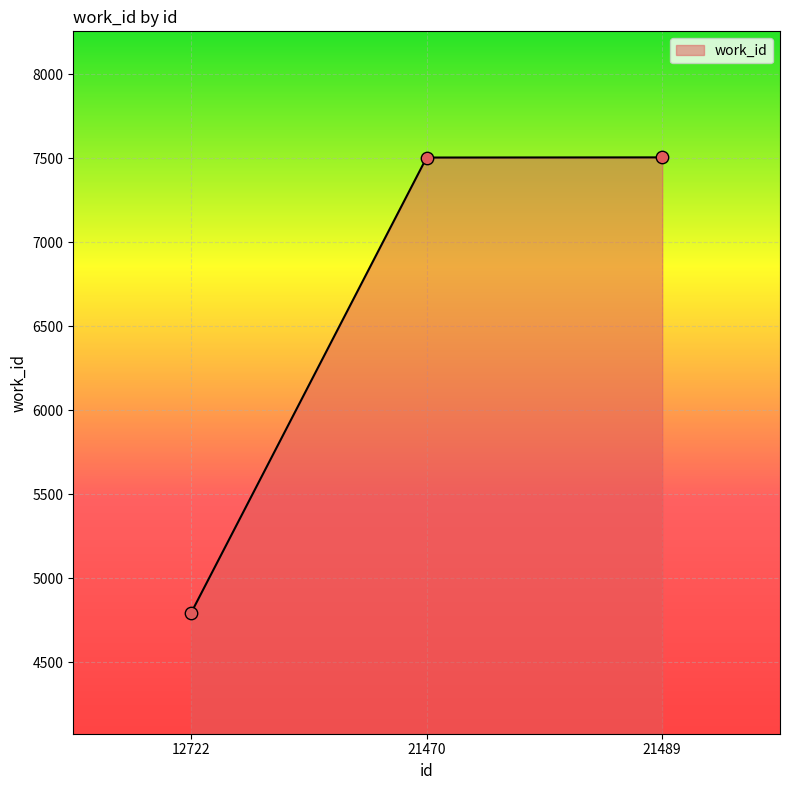

What is the change in value from 21470 to 21489?

+1